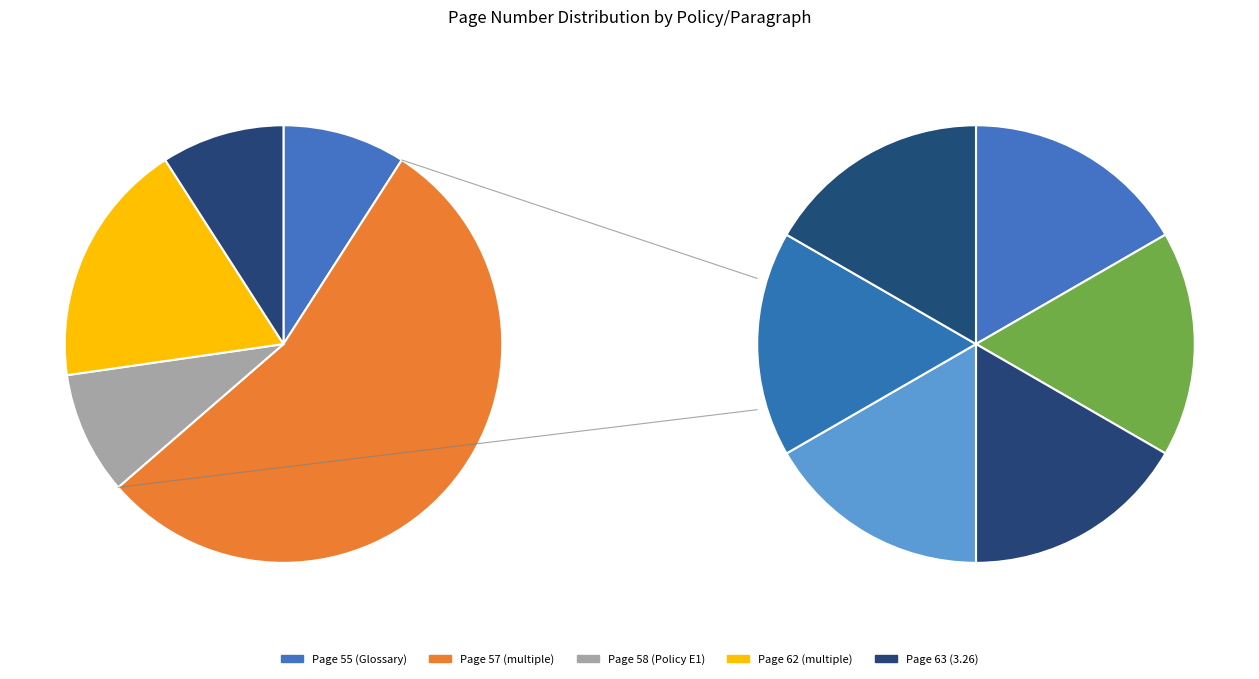

Is it true that 3.8 is 15% of the pie?

False